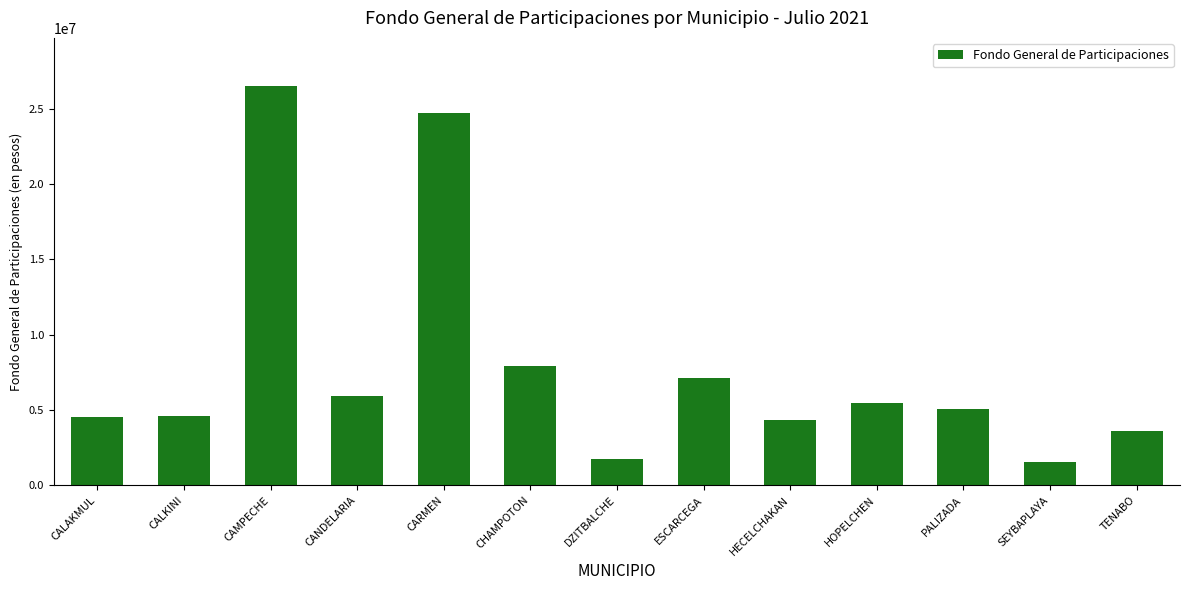

The value at TENABO is 5695133.0. True or false?

False